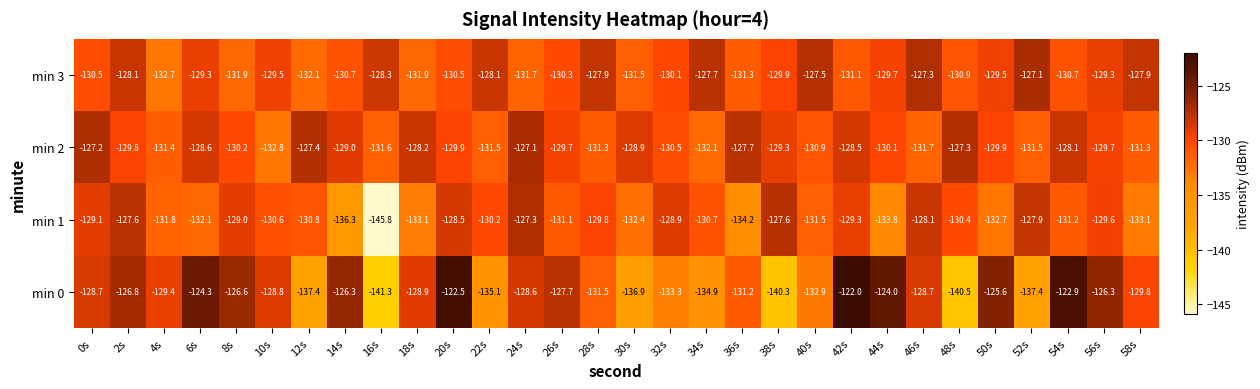

Is it true that min 2 equals -47.0 at 42s?

False